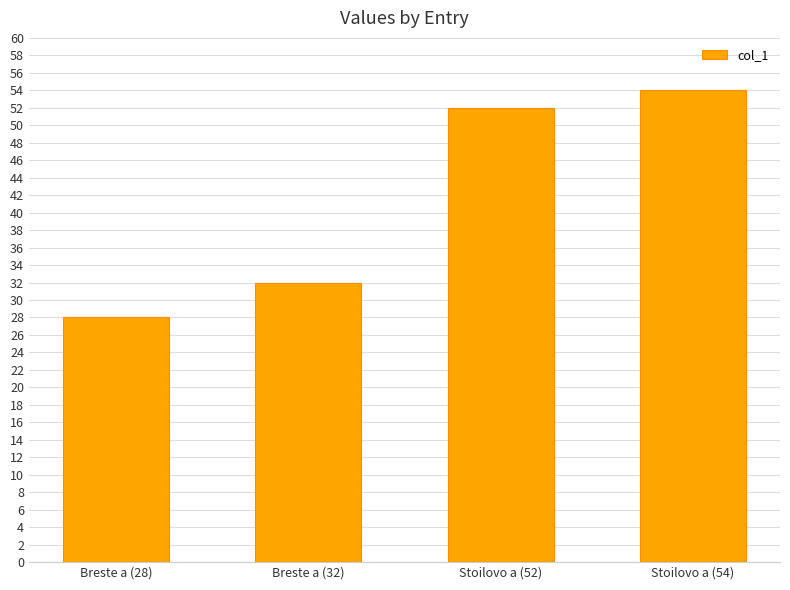

Between Breste a (28) and Stoilovo a (52), which is larger?

Stoilovo a (52)